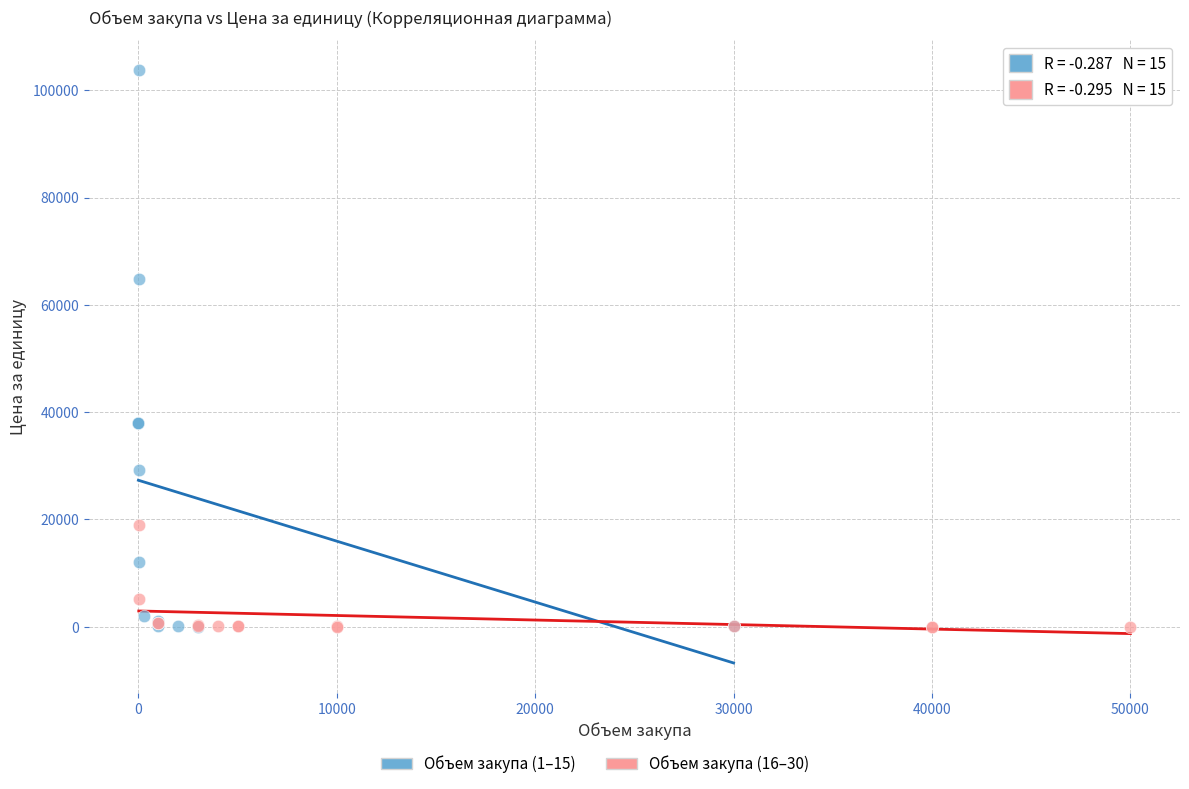

Which series contains the highest Y value?

Объем закупа (1–15)